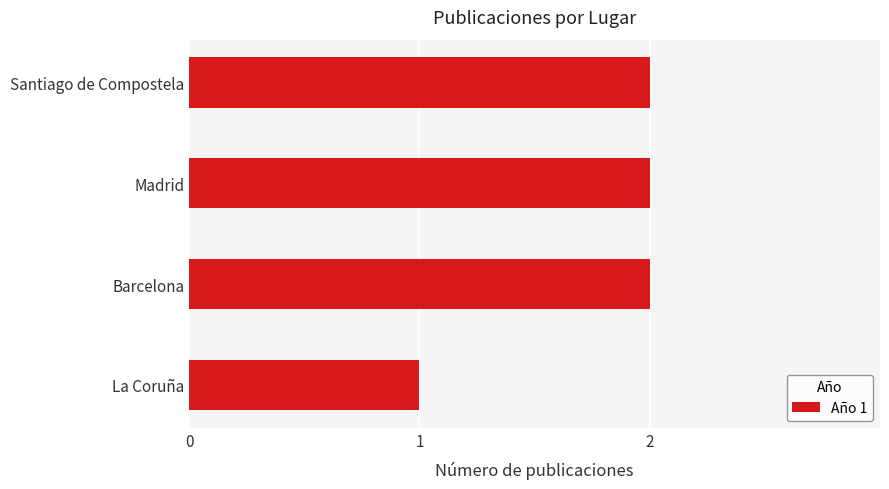

What is the smallest value displayed?

1